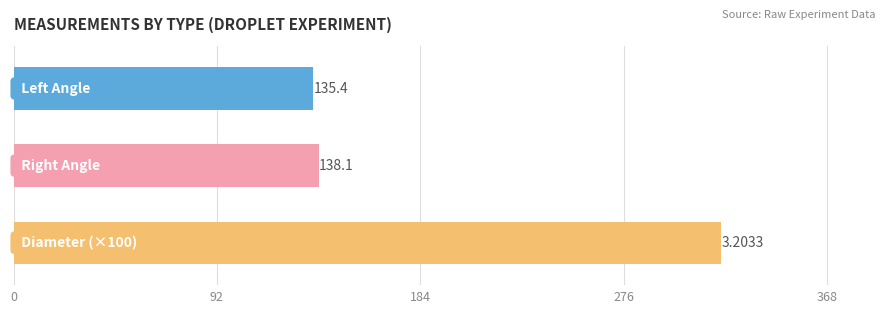

What is the difference between the maximum and second lowest values?

182.2